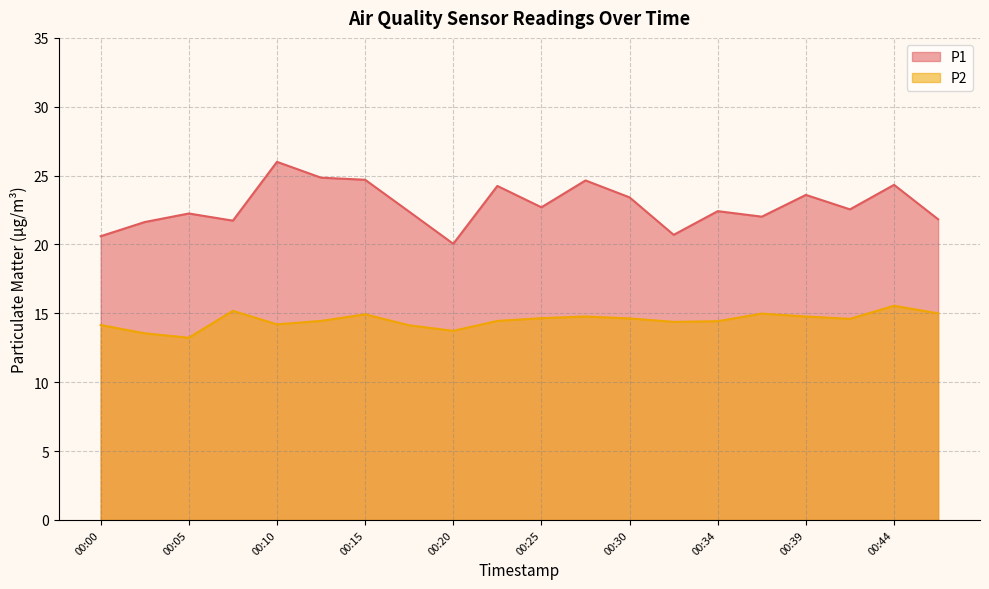

Reading left to right, list all the values displayed in this chart.

P1: 20.6	21.6	22.2	21.7	26.0	24.9	24.7	22.4	20.1	24.2	22.7	24.6	23.4	20.7	22.4	22.0	23.6	22.6	24.3	21.8
P2: 14.2	13.6	13.2	15.2	14.2	14.4	14.9	14.1	13.7	14.4	14.7	14.8	14.6	14.4	14.4	15.0	14.8	14.6	15.6	15.0